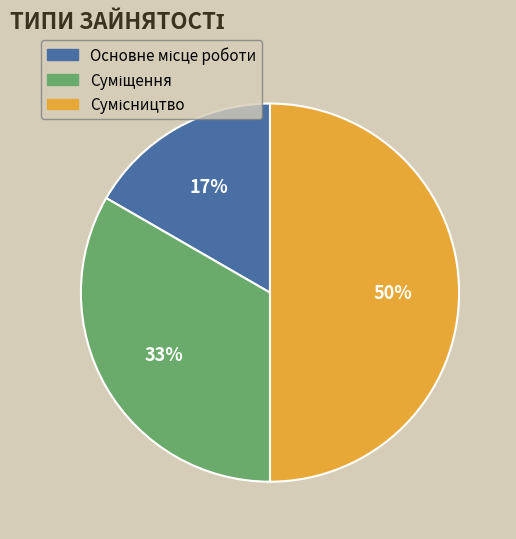

To the nearest percent, what is the difference between the largest and smallest slice percentages?

33%